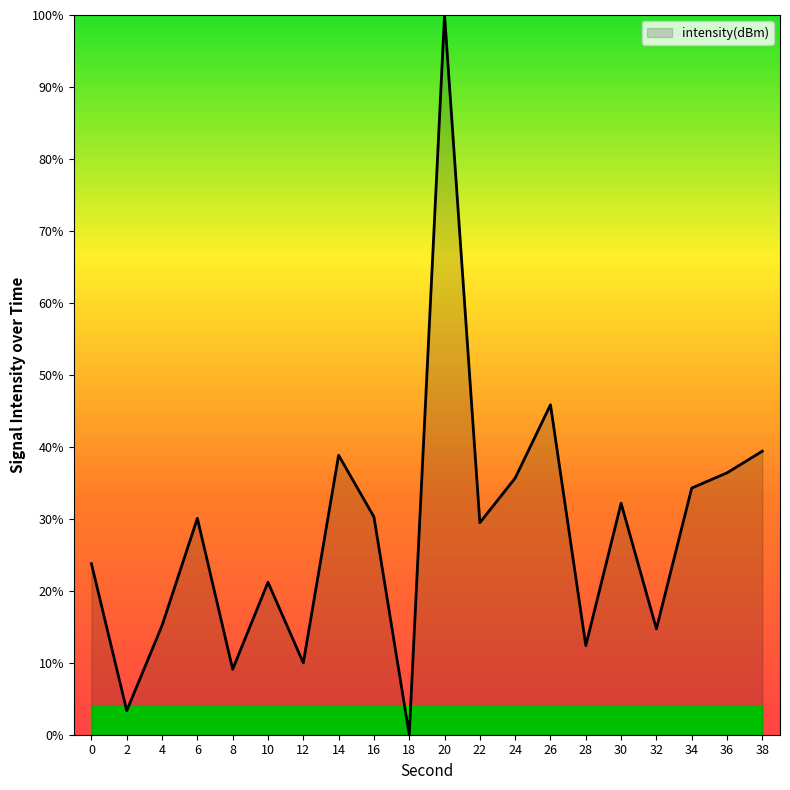

Where is the data nearest to the value 50?

26